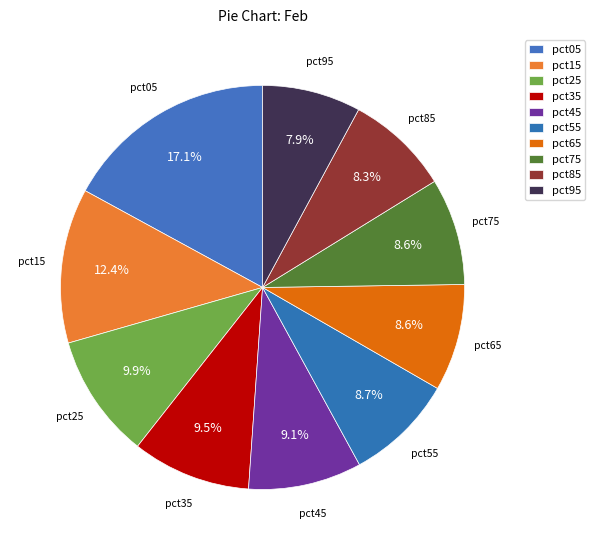

How many slices are in this pie chart?

10